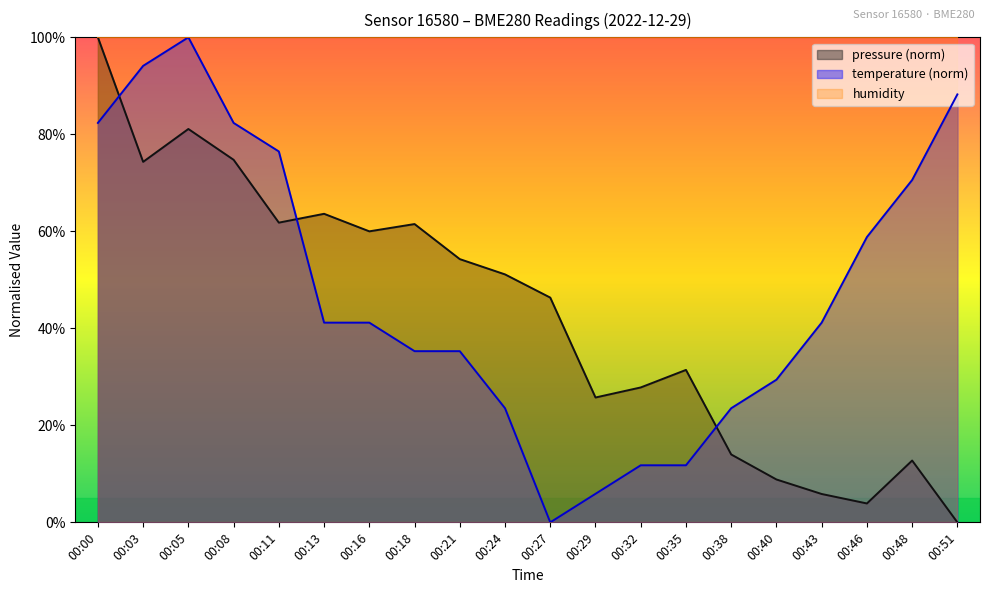

At which label does temperature first exceed 41?

00:00